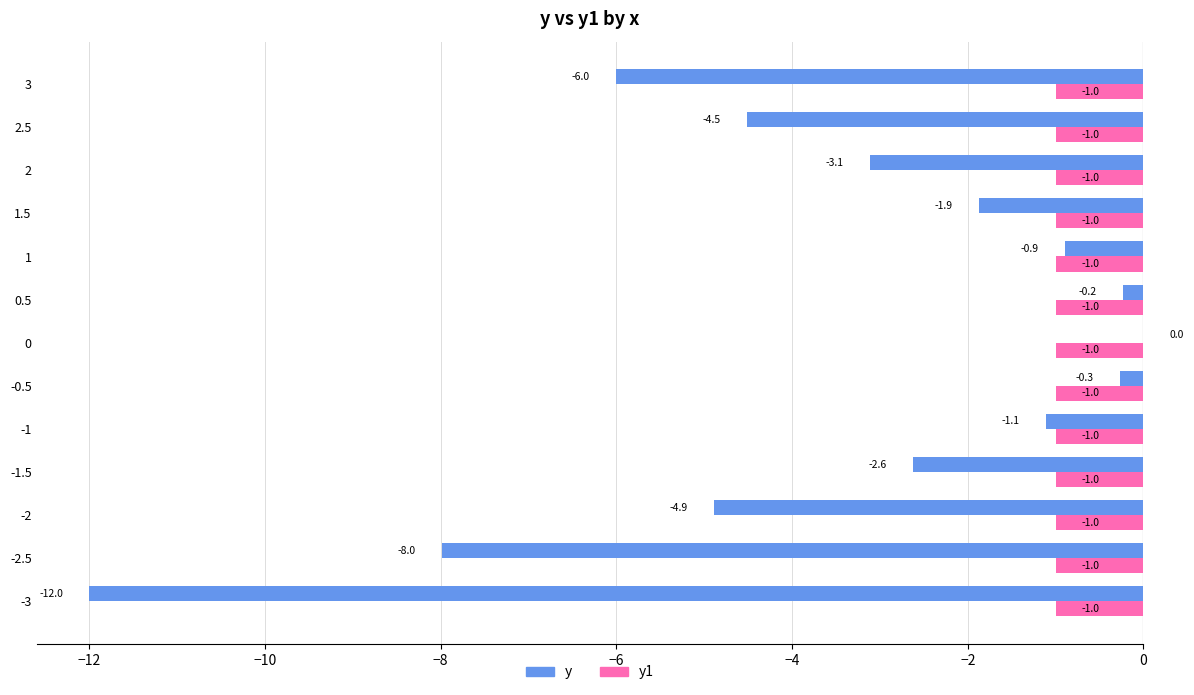

What is the total value across all series at 0?

-1.0